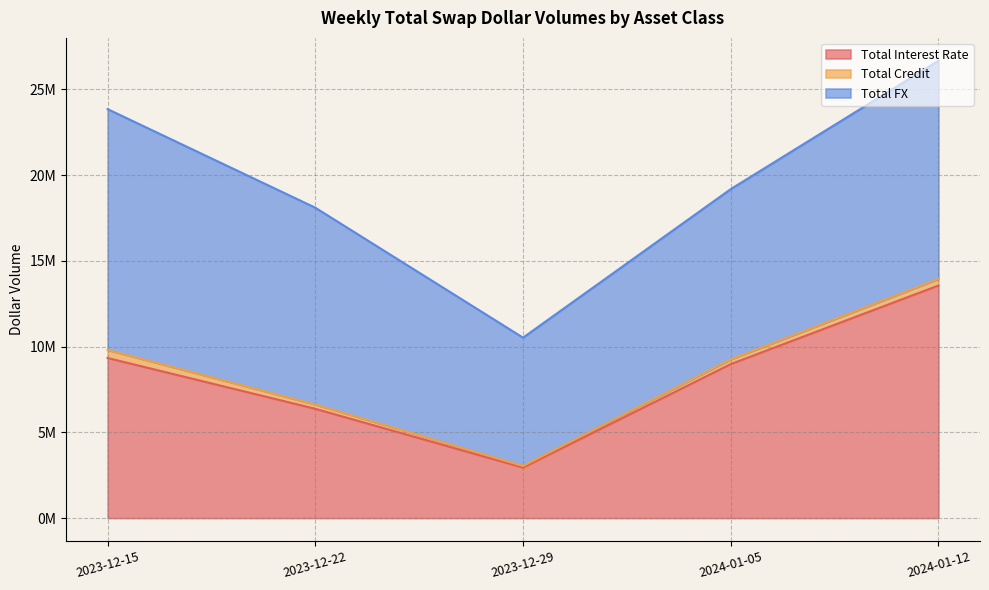

True or false: Total Interest Rate and Total Credit cross at least once.

False